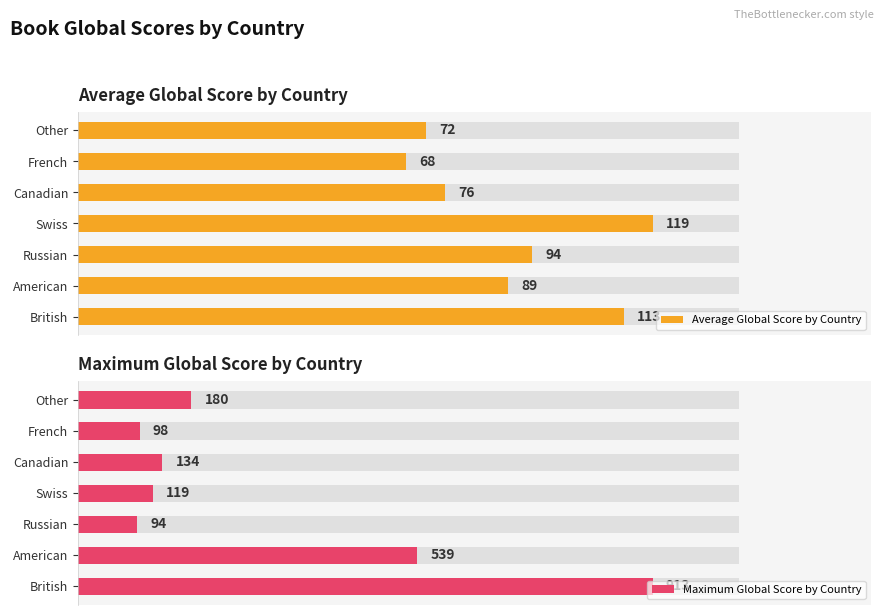

How many values in the Maximum Global Score by Country series are below 134?

3